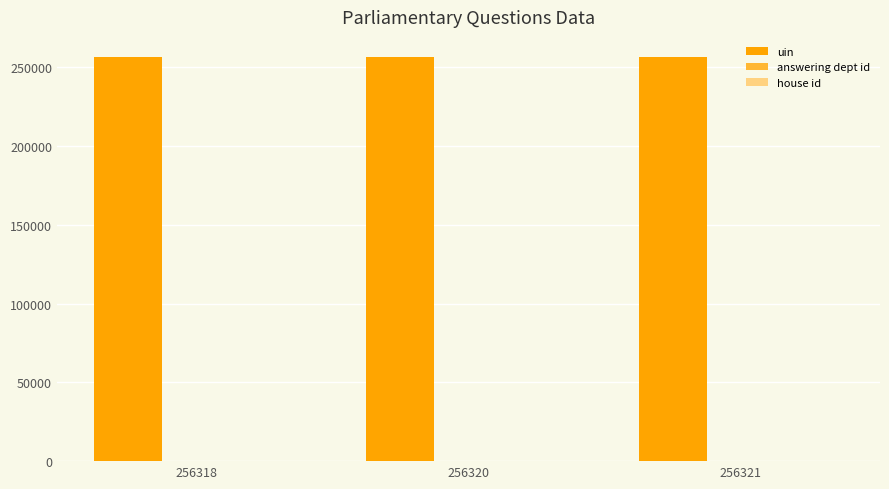

The uin series shows 256320 at 256320. True or false?

True